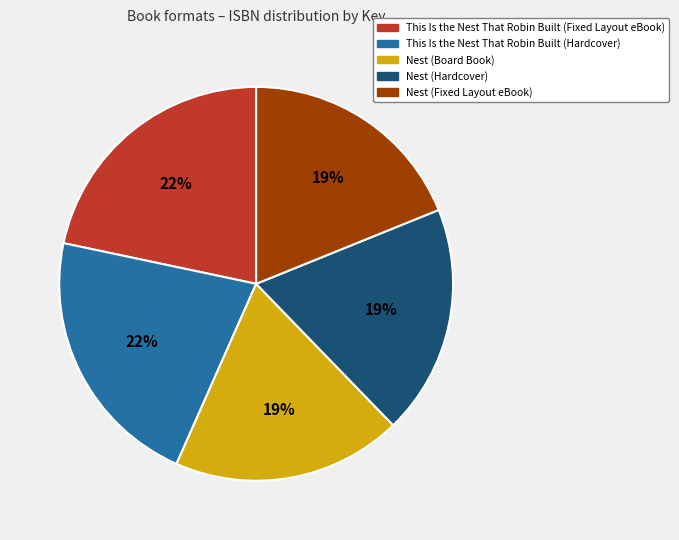

To the nearest percent, what is the average slice percentage?

20%